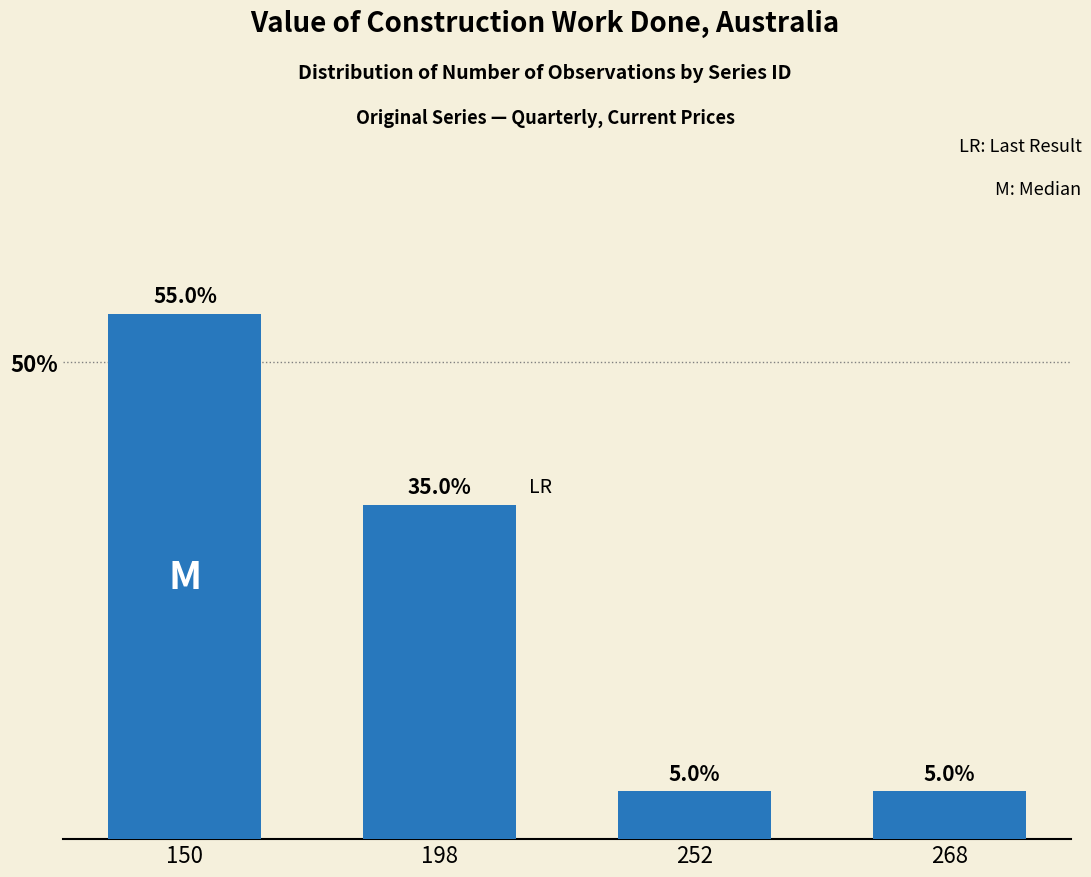

The value at 198 is 35.0. True or false?

True